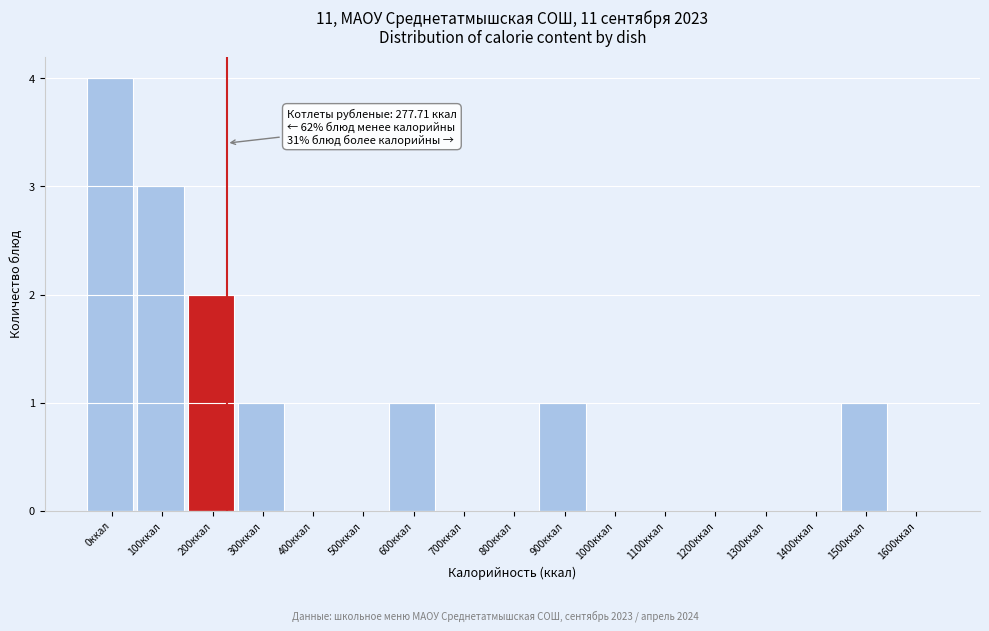

Reading left to right, what are all the values shown in this chart?

0ккал=4	100ккал=3	200ккал=2	300ккал=1	400ккал=0	500ккал=0	600ккал=1	700ккал=0	800ккал=0	900ккал=1	1000ккал=0	1100ккал=0	1200ккал=0	1300ккал=0	1400ккал=0	1500ккал=1	1600ккал=0